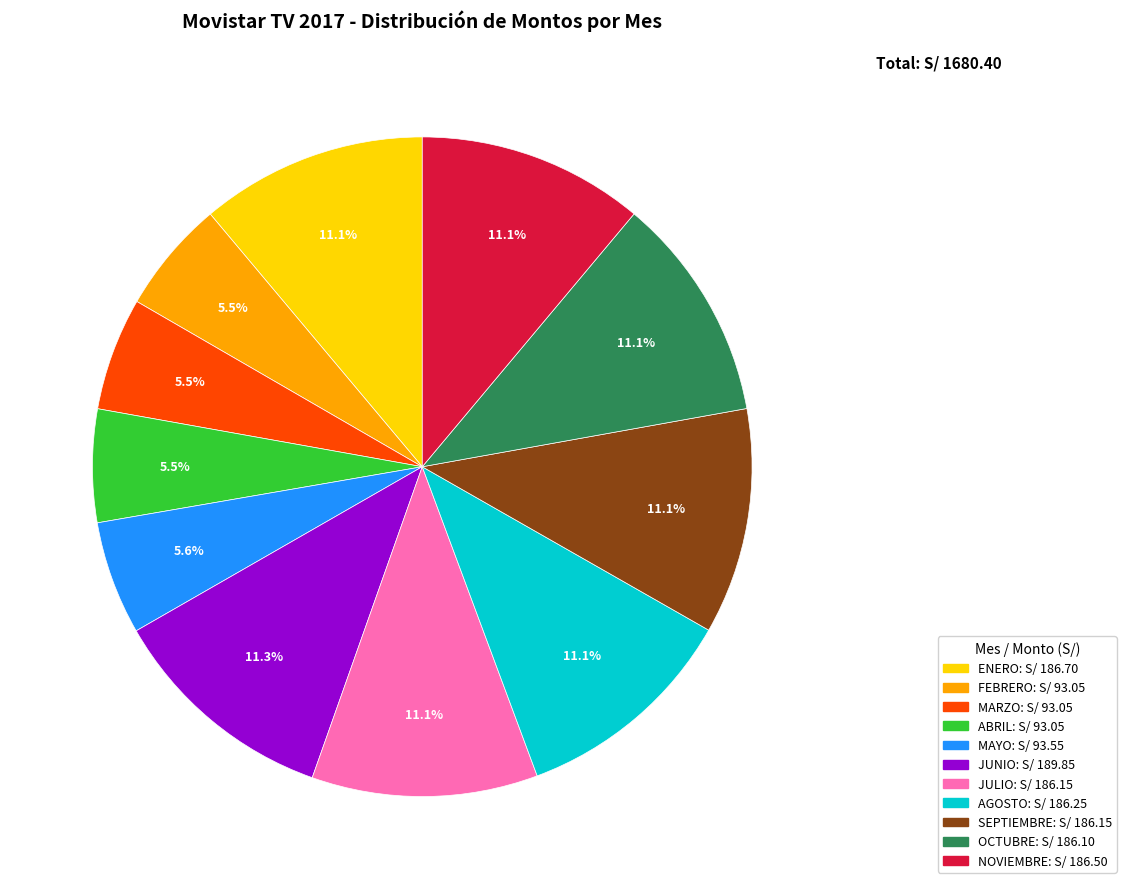

Between JUNIO and MARZO, which is larger?

JUNIO